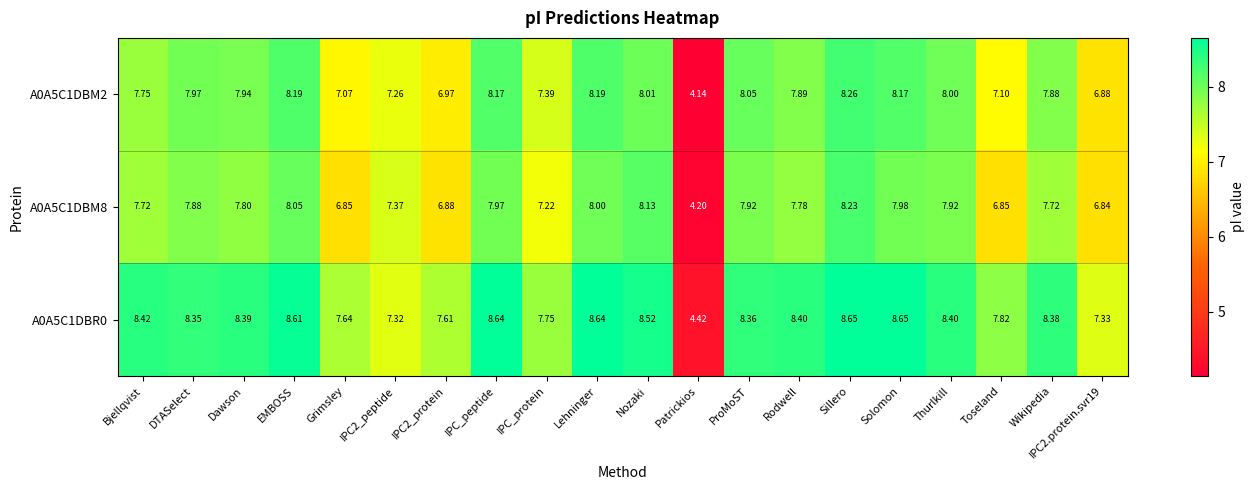

Which category has the lowest value in the A0A5C1DBM8 series?

Patrickios